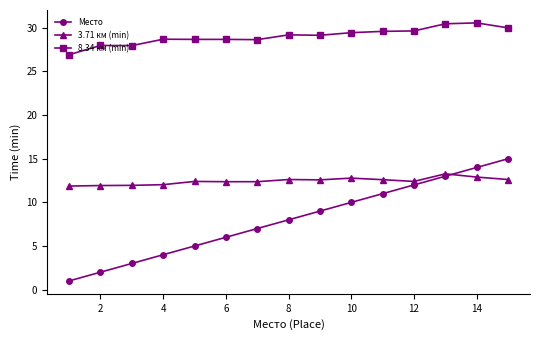

How many data points in 8.34 км (min) are less than 29?

7